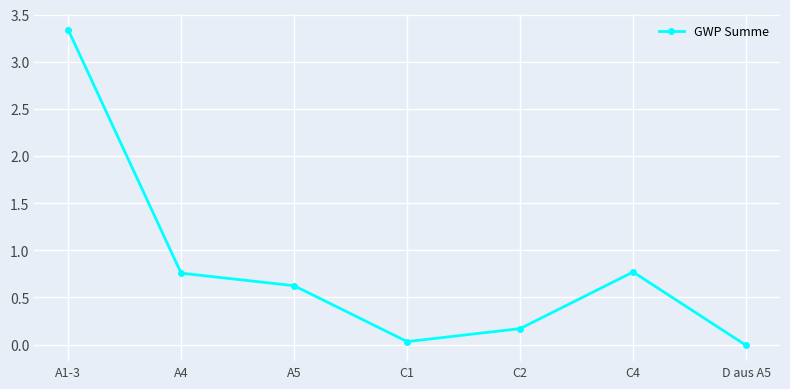

How many series are shown in this chart?

1